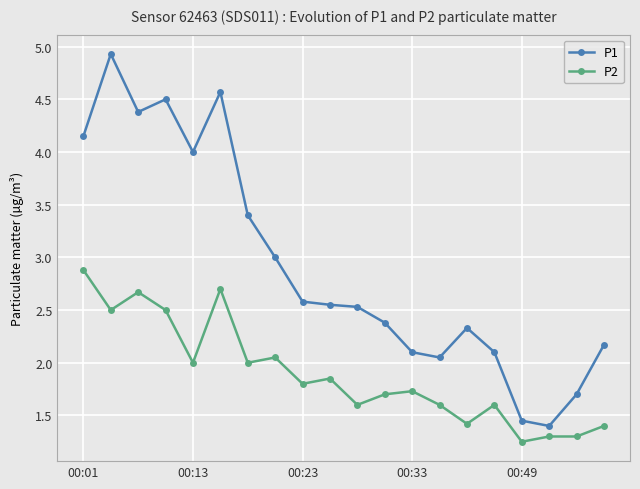

List the series in order of their overall mean, lowest first.

P2, P1